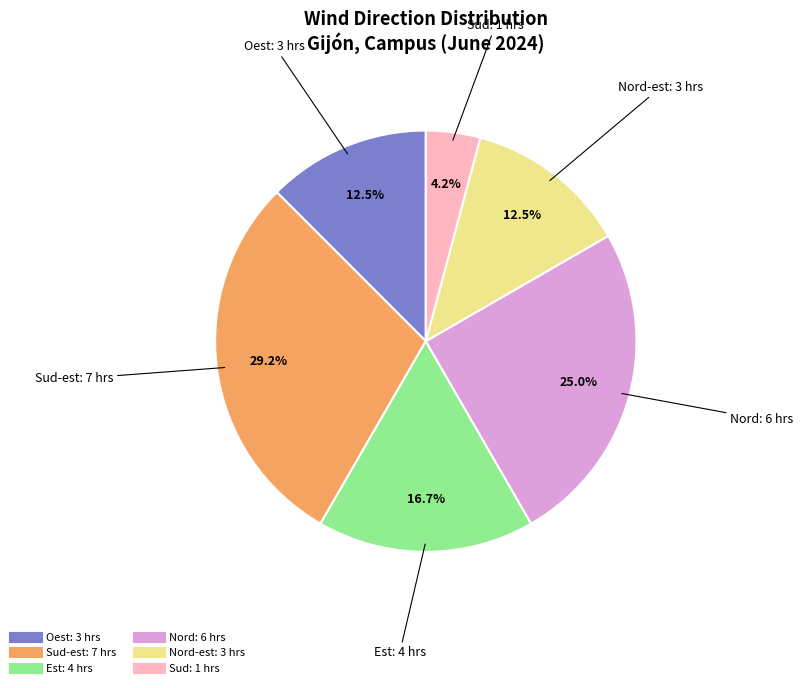

Is there any slice that represents more than half of the pie?

No